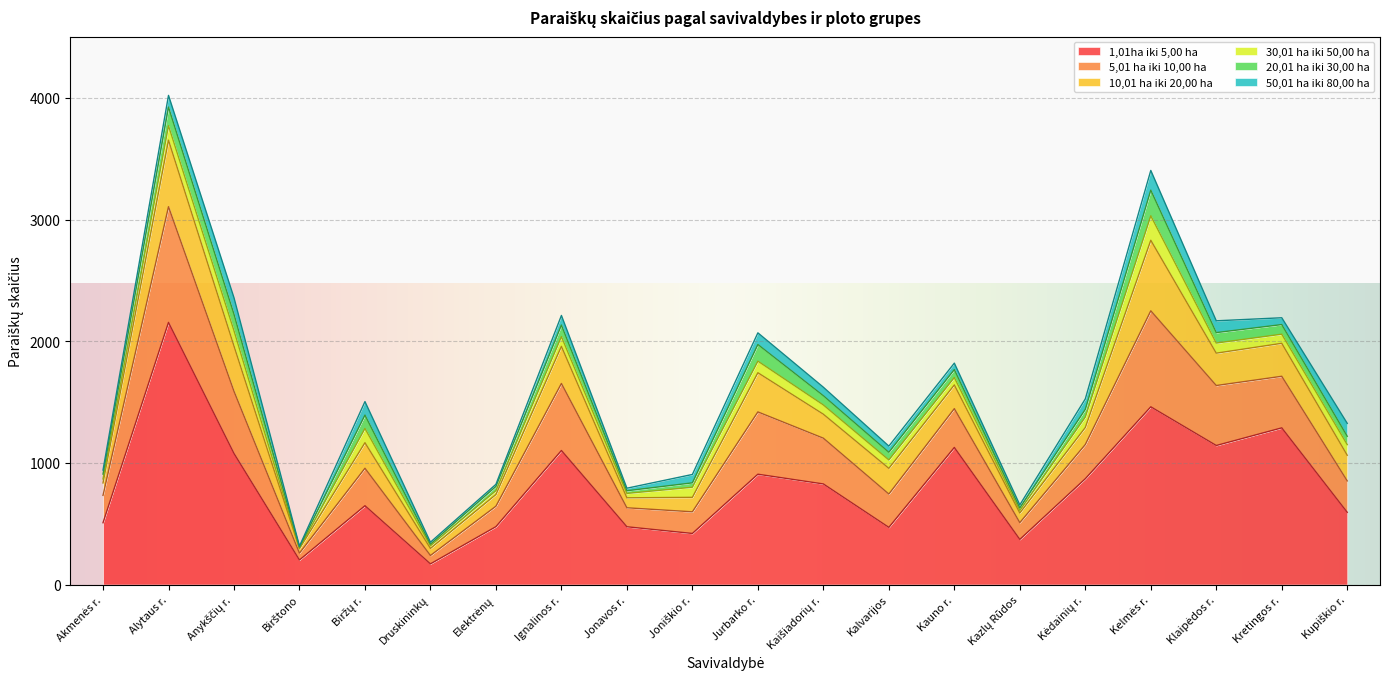

After their last crossing, which series has the higher values: 20,01 ha iki 30,00 ha or 50,01 ha iki 80,00 ha?

50,01 ha iki 80,00 ha